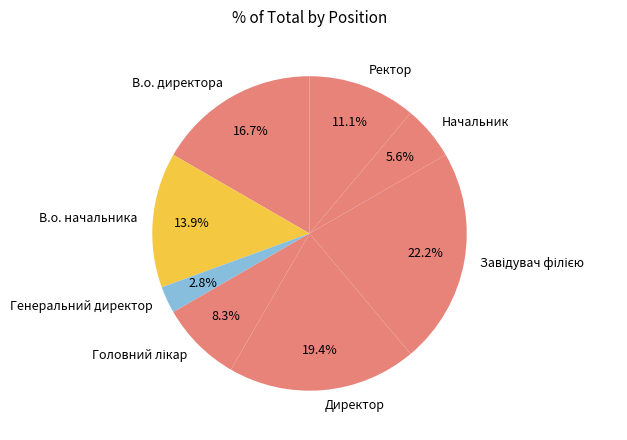

Which slice is the smallest?

Генеральний директор